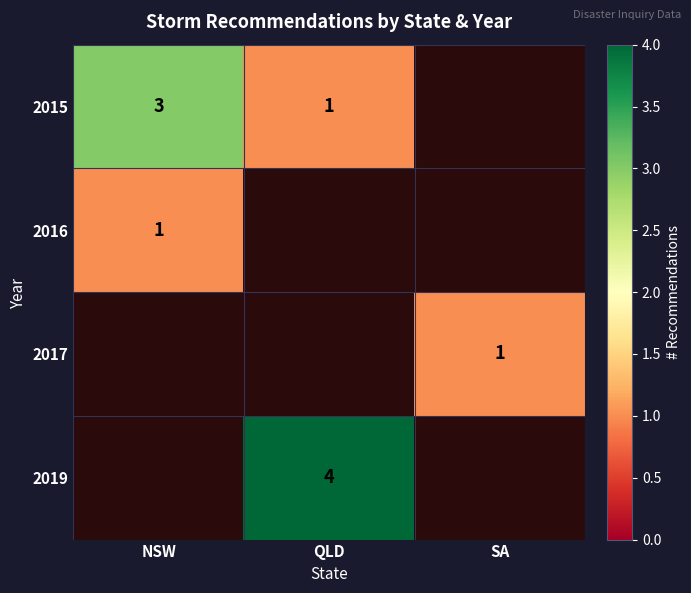

The value of 2017 at SA is 0. True or false?

False